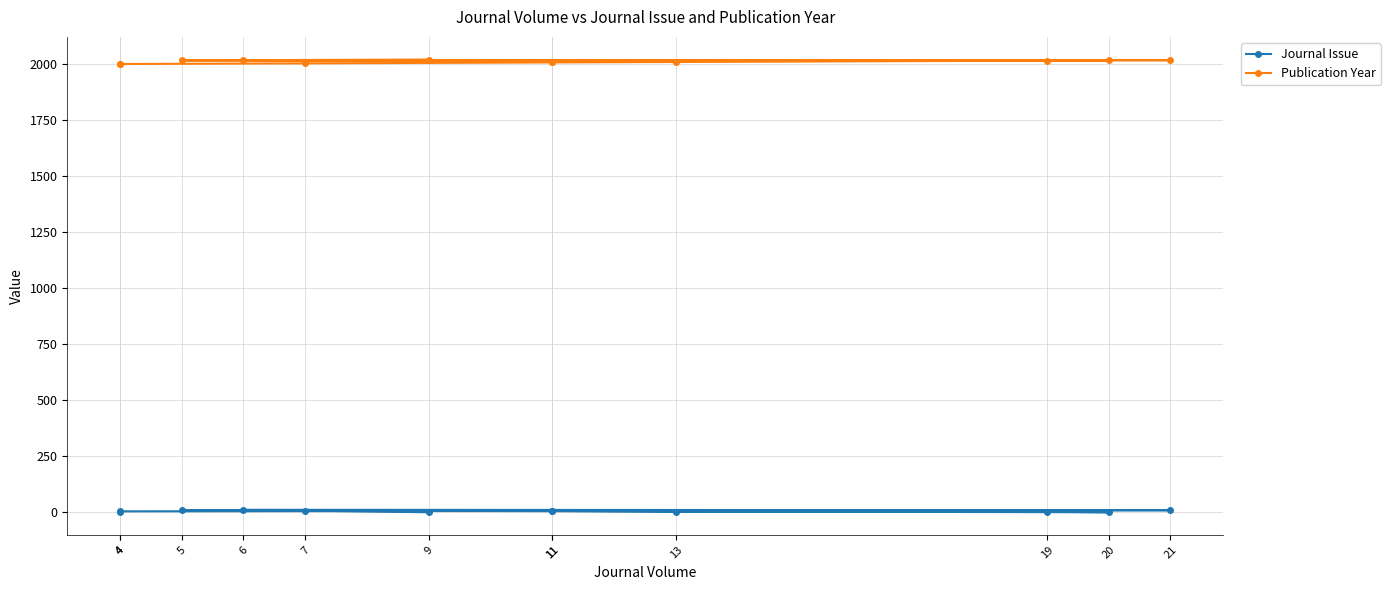

Reading left to right, list all the values displayed in this chart.

Journal Issue: 1	5	6	7	7	4	3	1	9	10	12	1
Publication Year: 1999	1999	2002	2006	2006	2008	2014	2015	2015	2016	2016	2019